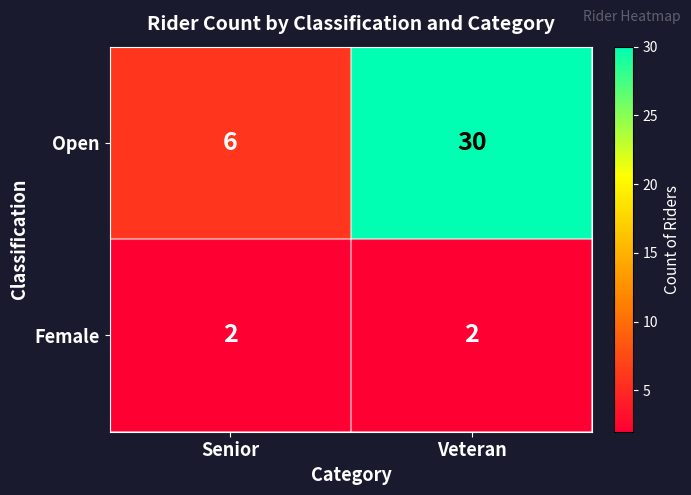

The Open series shows 30 at Veteran. True or false?

True